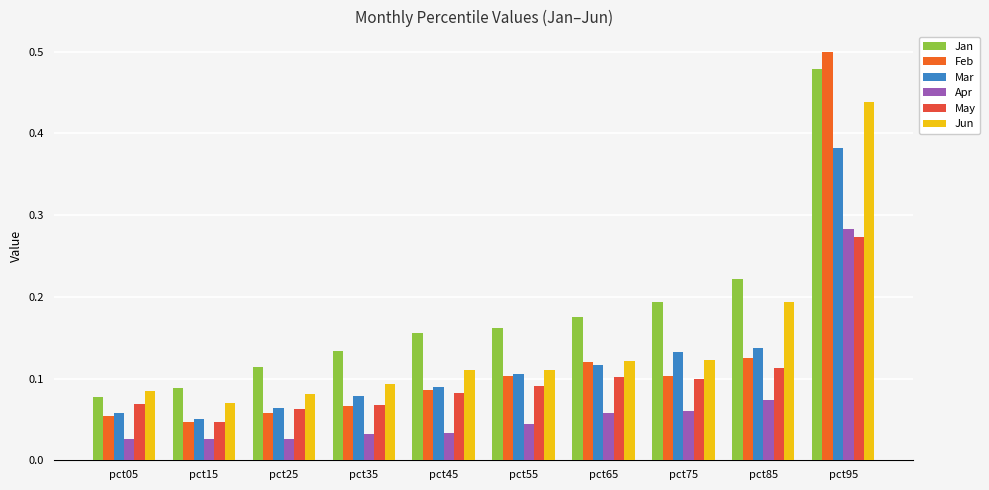

How many groups of bars are there?

10